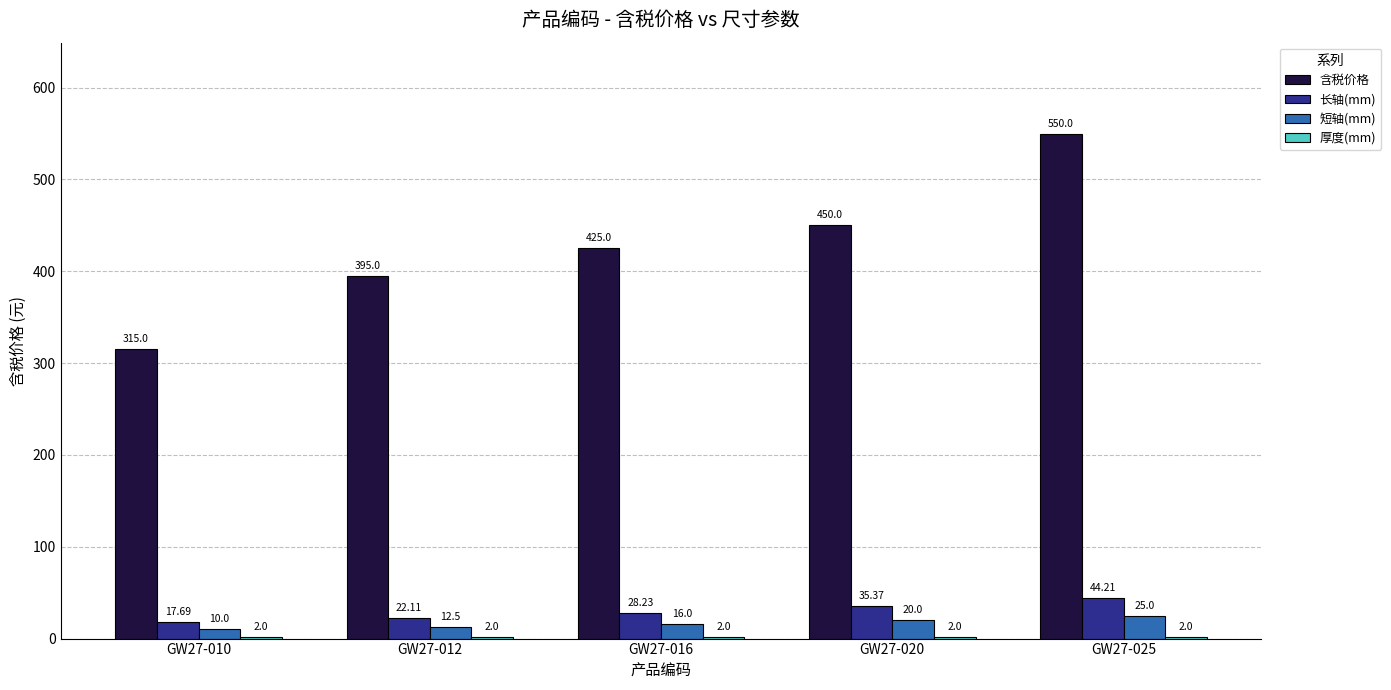

Between GW27-010 and GW27-020, which series saw the biggest shift?

含税价格